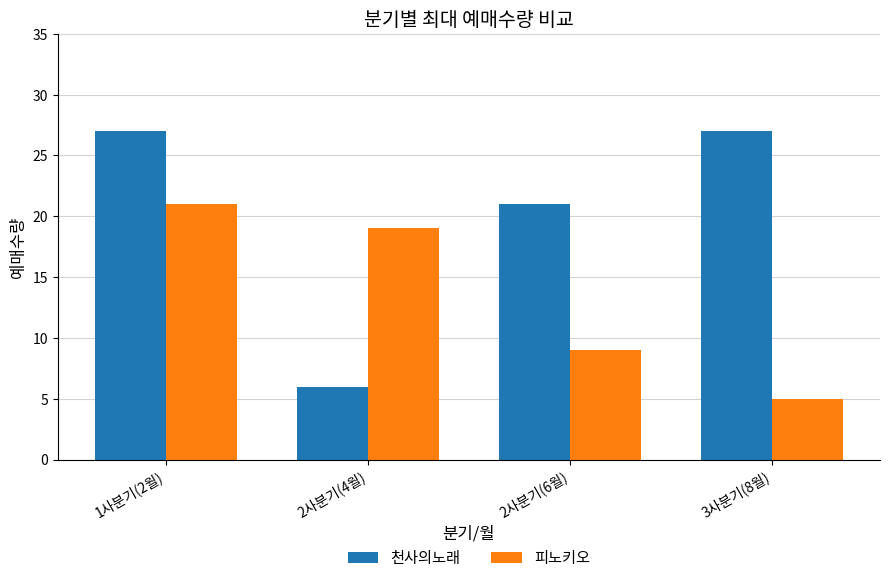

What is the maximum value shown in the chart?

27